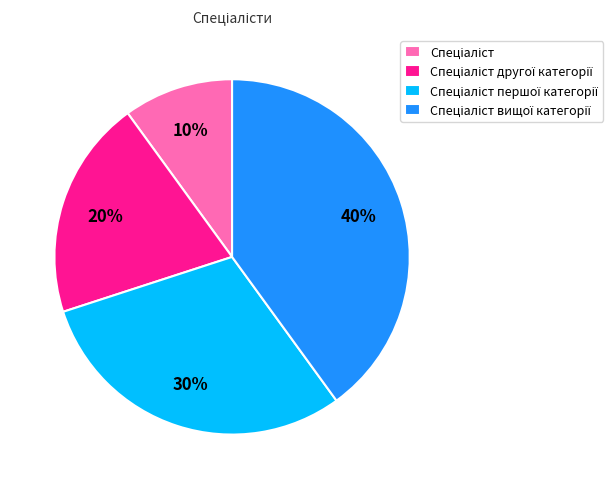

Does any single category account for the majority?

No